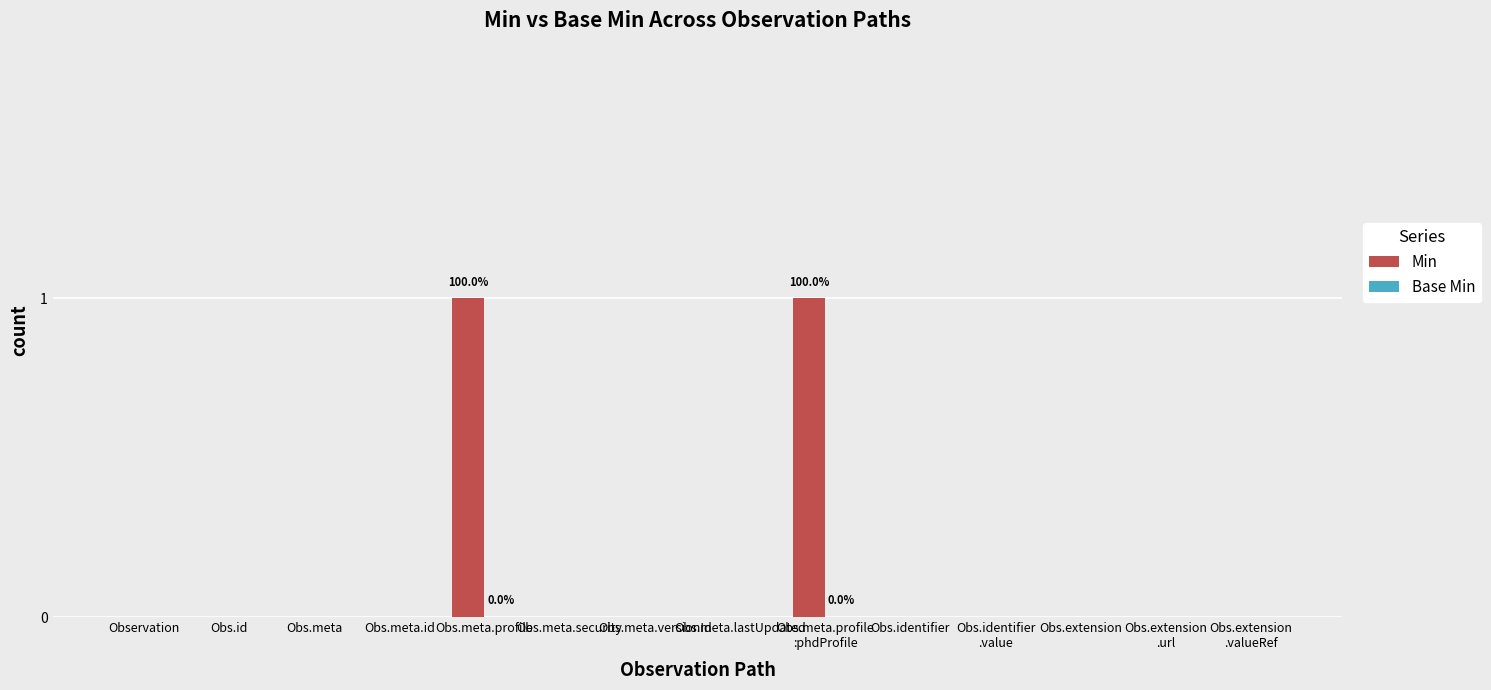

Is it true that the value at Obs.meta.id is 0?

True